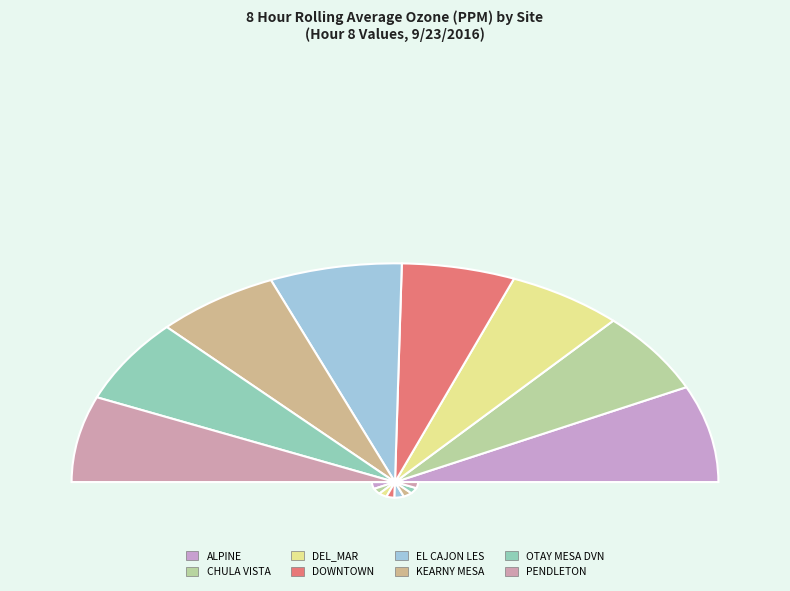

Does DOWNTOWN account for over 50% of the chart?

No